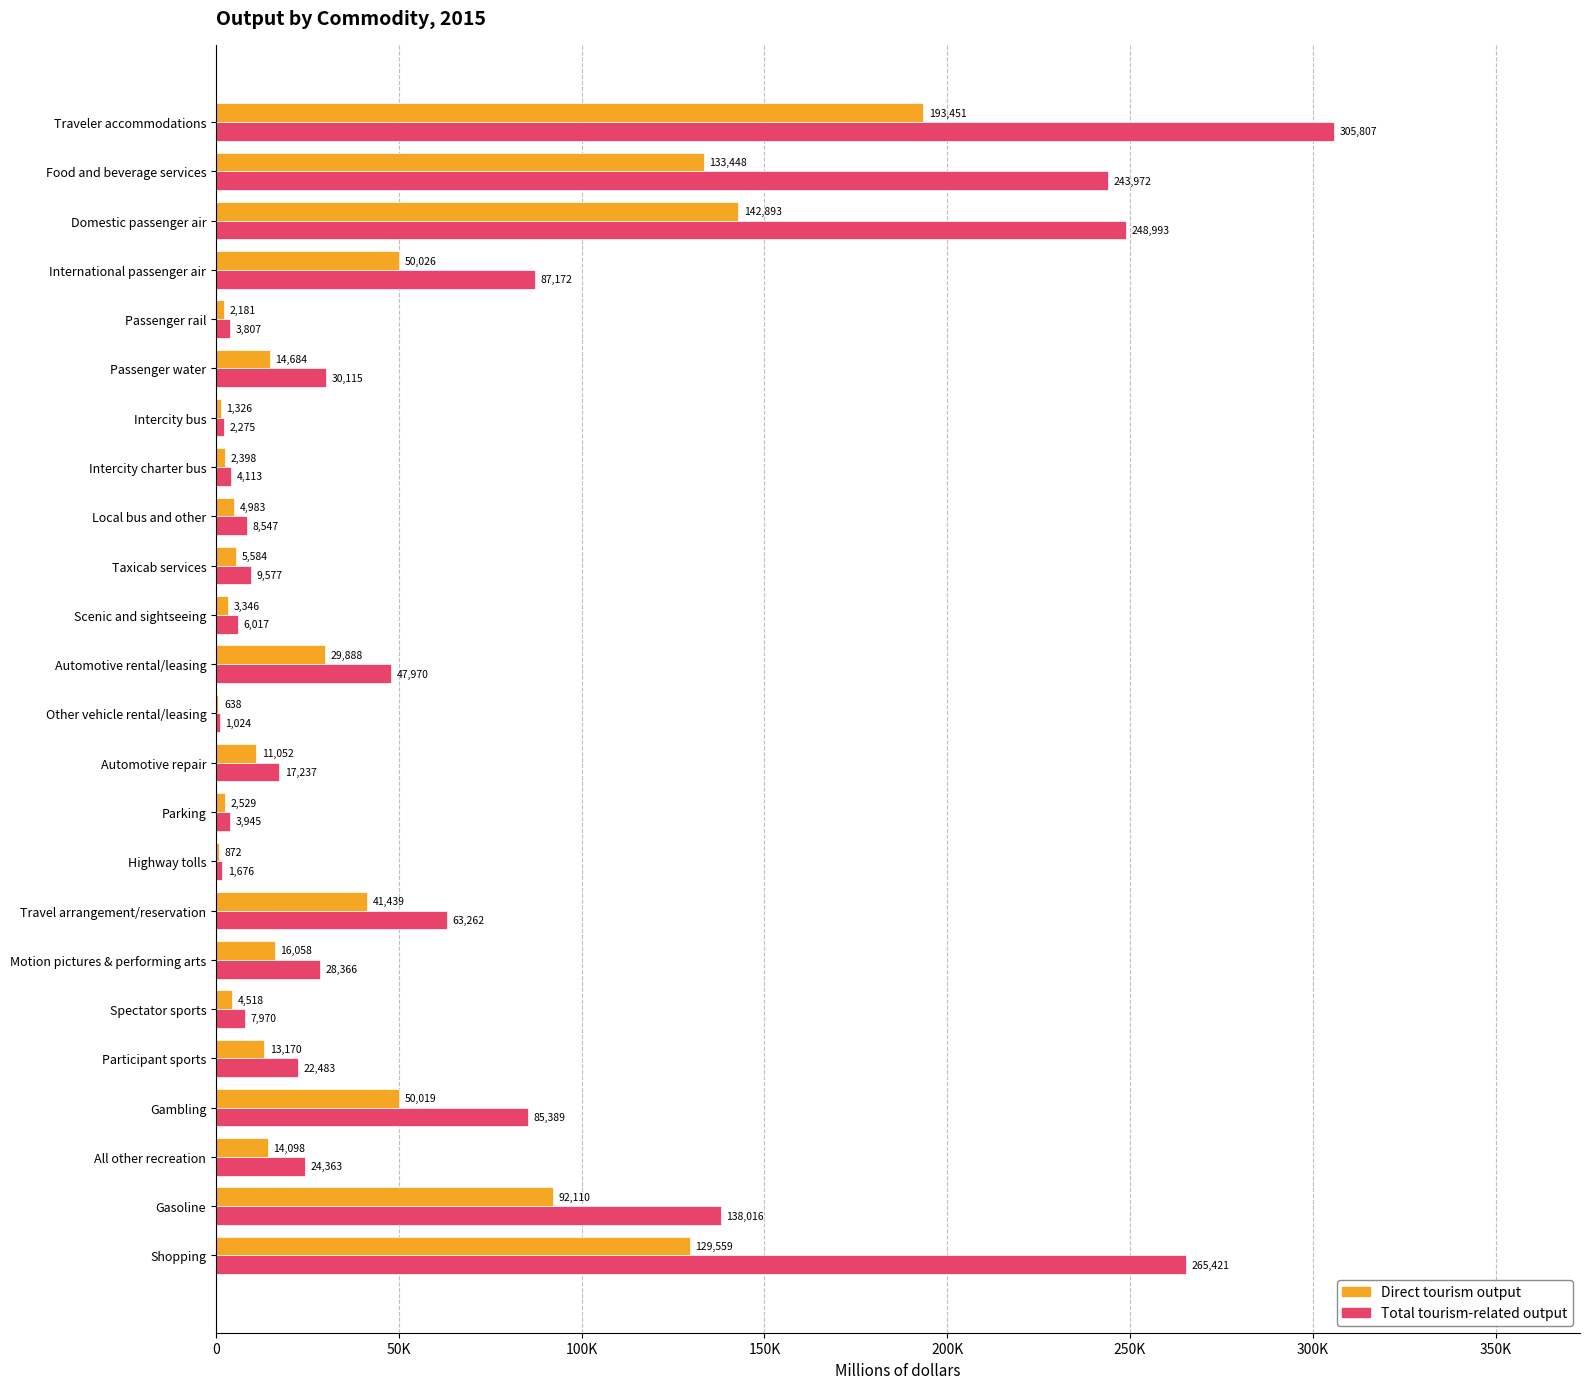

What are all the series names shown in the legend?

Direct tourism output, Total tourism-related output